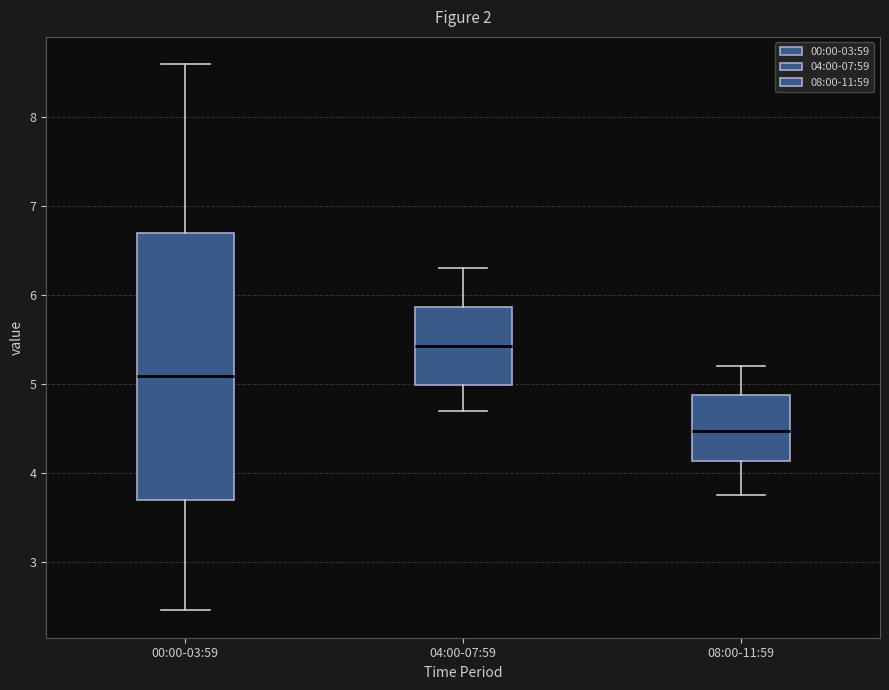

Reading left to right, read every box against the y-axis: the position of its median line, the range the box covers, and the ends of its whiskers. The values are not printed on the chart, so give them approximately, as read against the axis.

00:00-03:59: median 5.1, box 3.7 to 6.7, whiskers 2.5 to 8.6
04:00-07:59: median 5.4, box 5.0 to 5.9, whiskers 4.7 to 6.3
08:00-11:59: median 4.5, box 4.1 to 4.9, whiskers 3.8 to 5.2